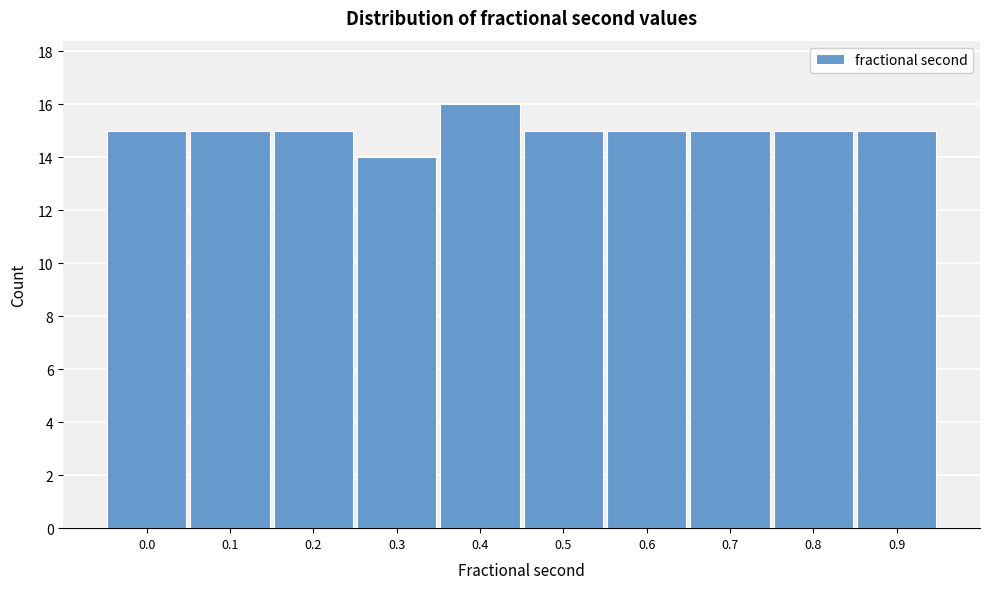

Reading right to left, extract all data points from this chart.

15	15	15	15	15	16	14	15	15	15